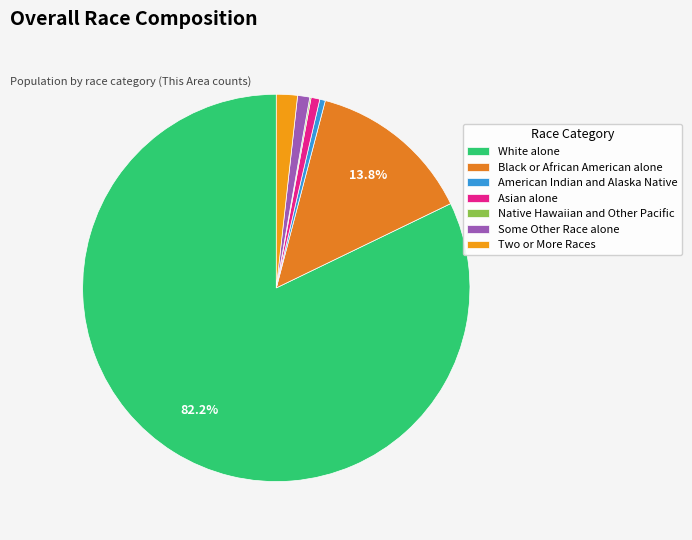

Is it true that Native Hawaiian and Other Pacific is 1% of the pie?

False